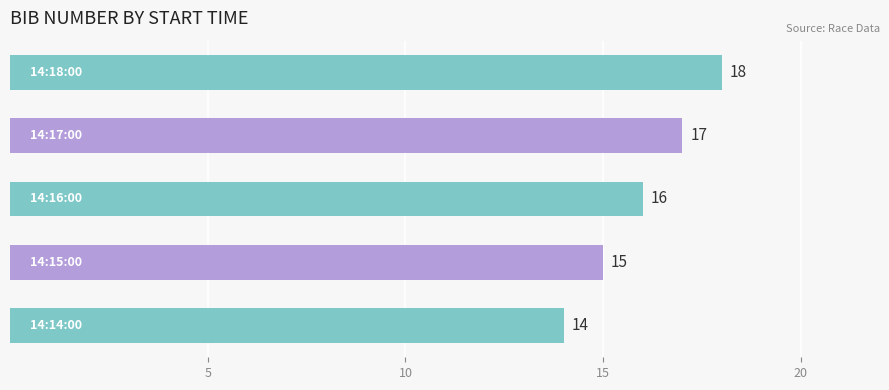

What is the difference between the maximum and minimum values?

4